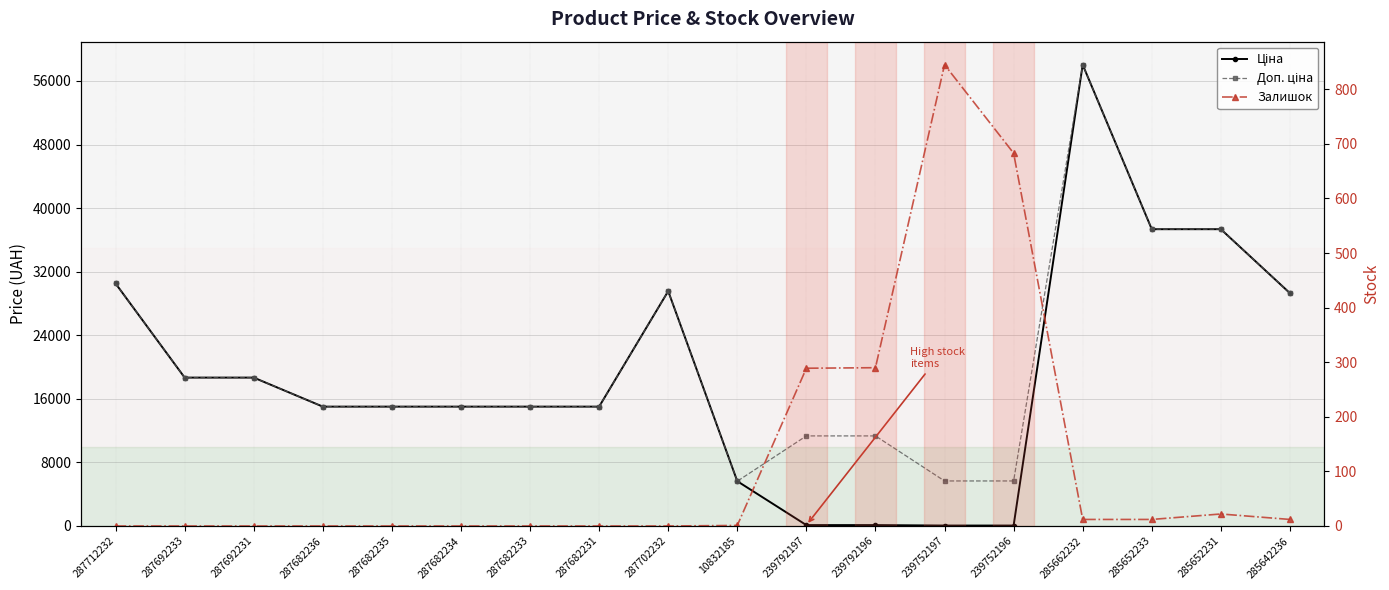

How many intersections are there between Ціна and Залишок?

2